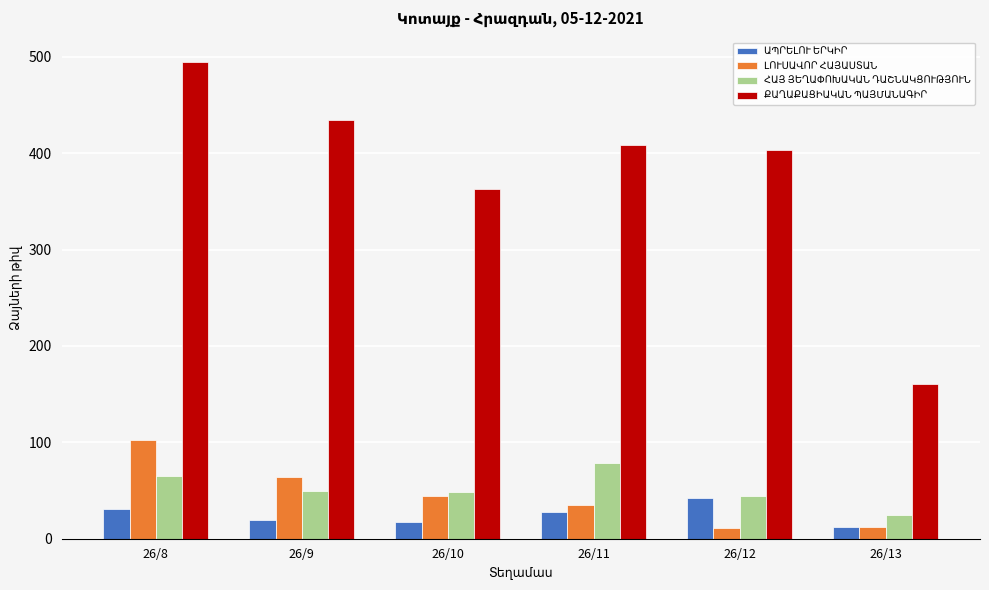

What is the minimum value shown in the chart?

11